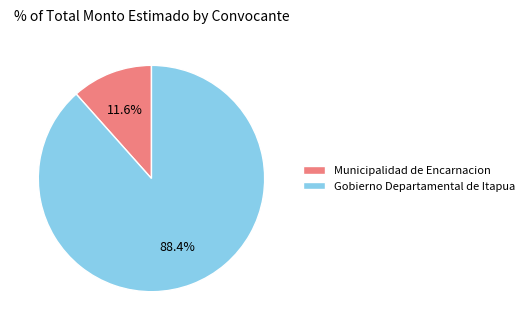

What percentage do Municipalidad de Encarnacion and Gobierno Departamental de Itapua together represent?

100.0%